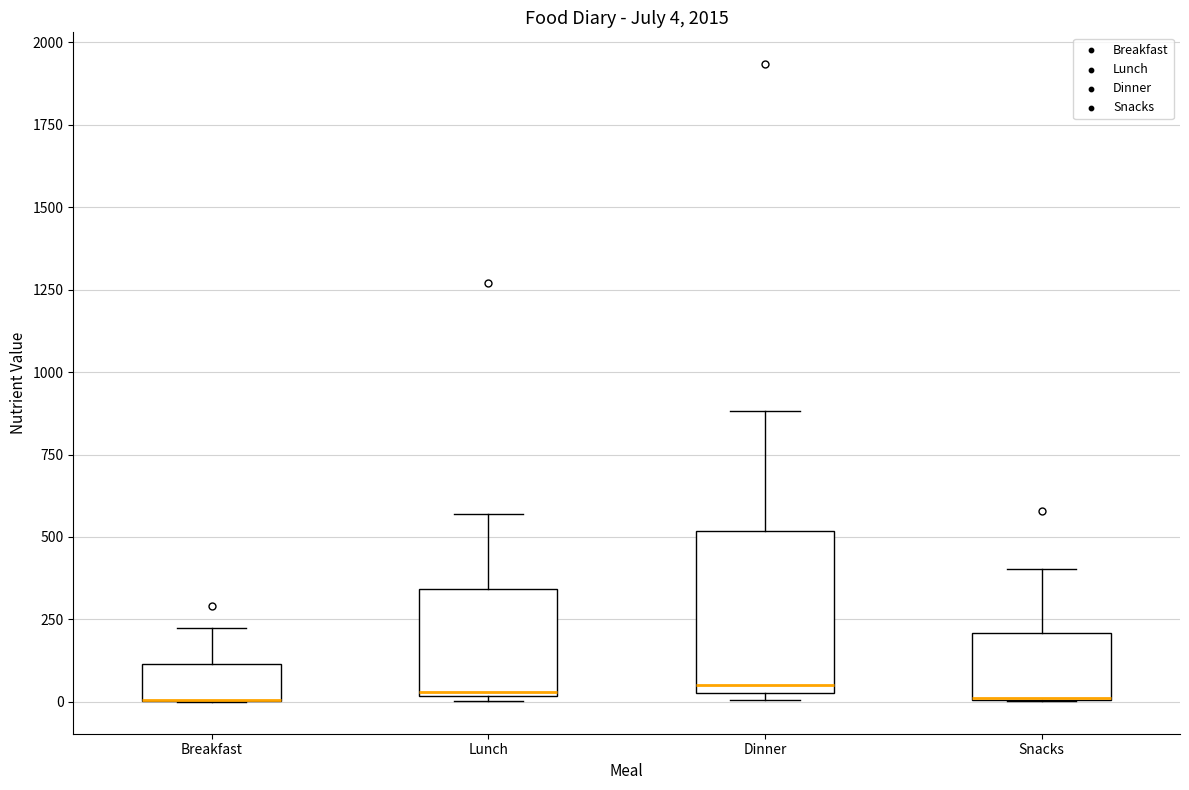

Which box is the tallest, from its lower edge to its upper edge?

Dinner